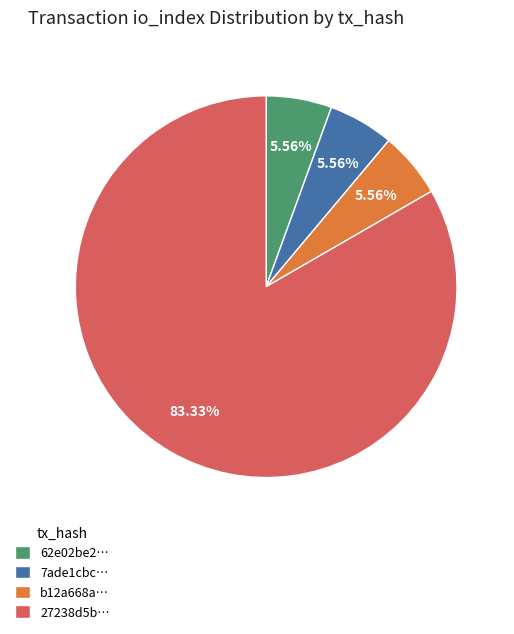

Do 62e02be2… and 27238d5b… together represent more than half of the pie?

Yes